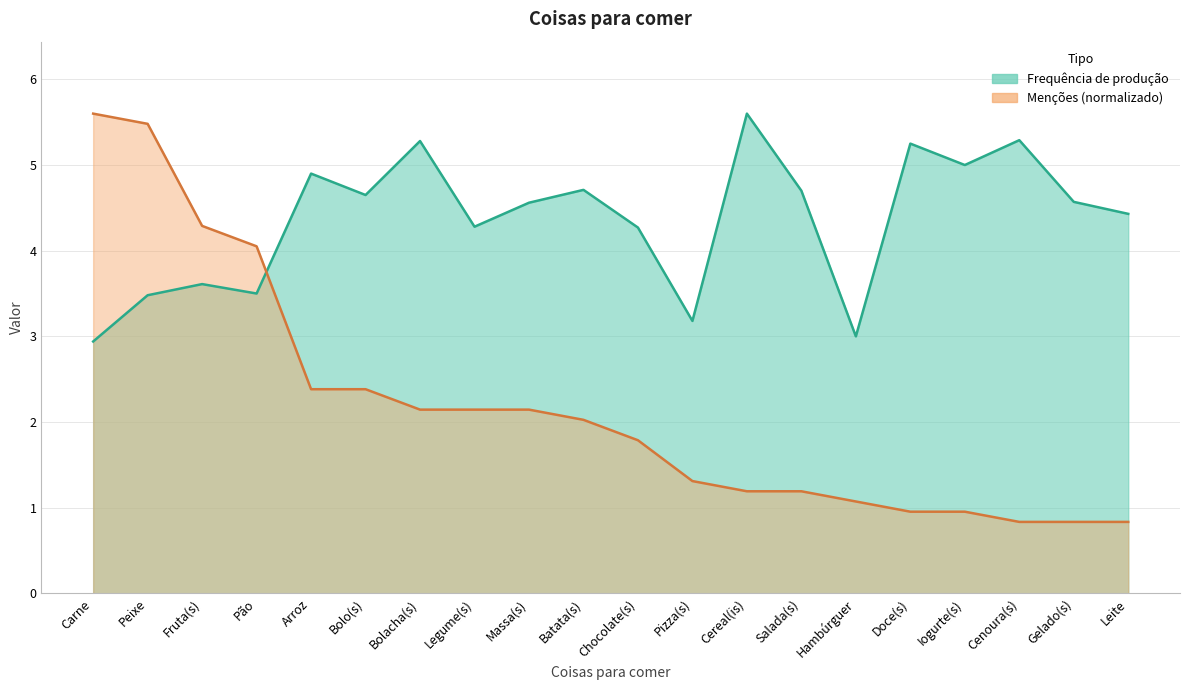

List the series in order of their peak value, highest first.

Frequência de produção, Menções